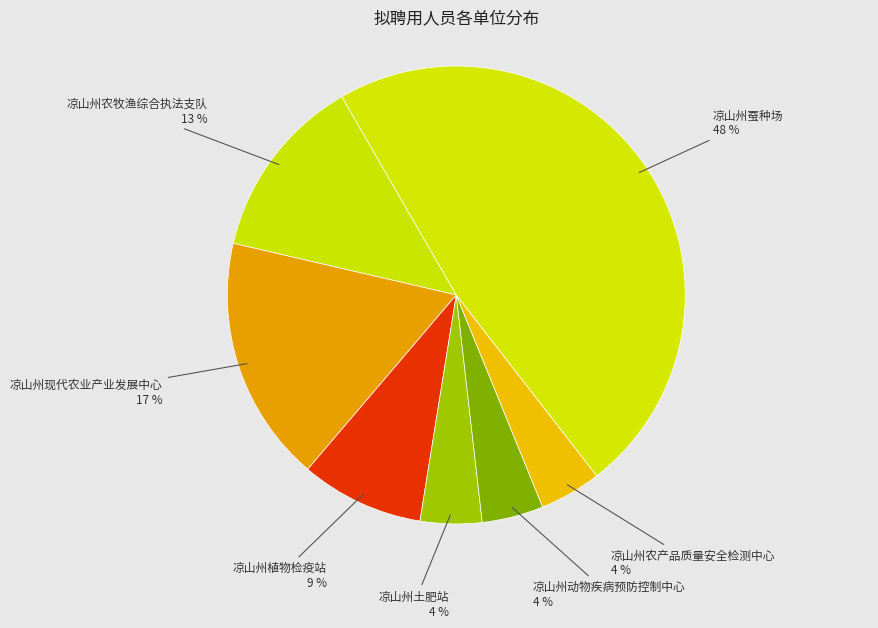

Is 凉山州农牧渔综合执法支队 the majority of the pie?

No